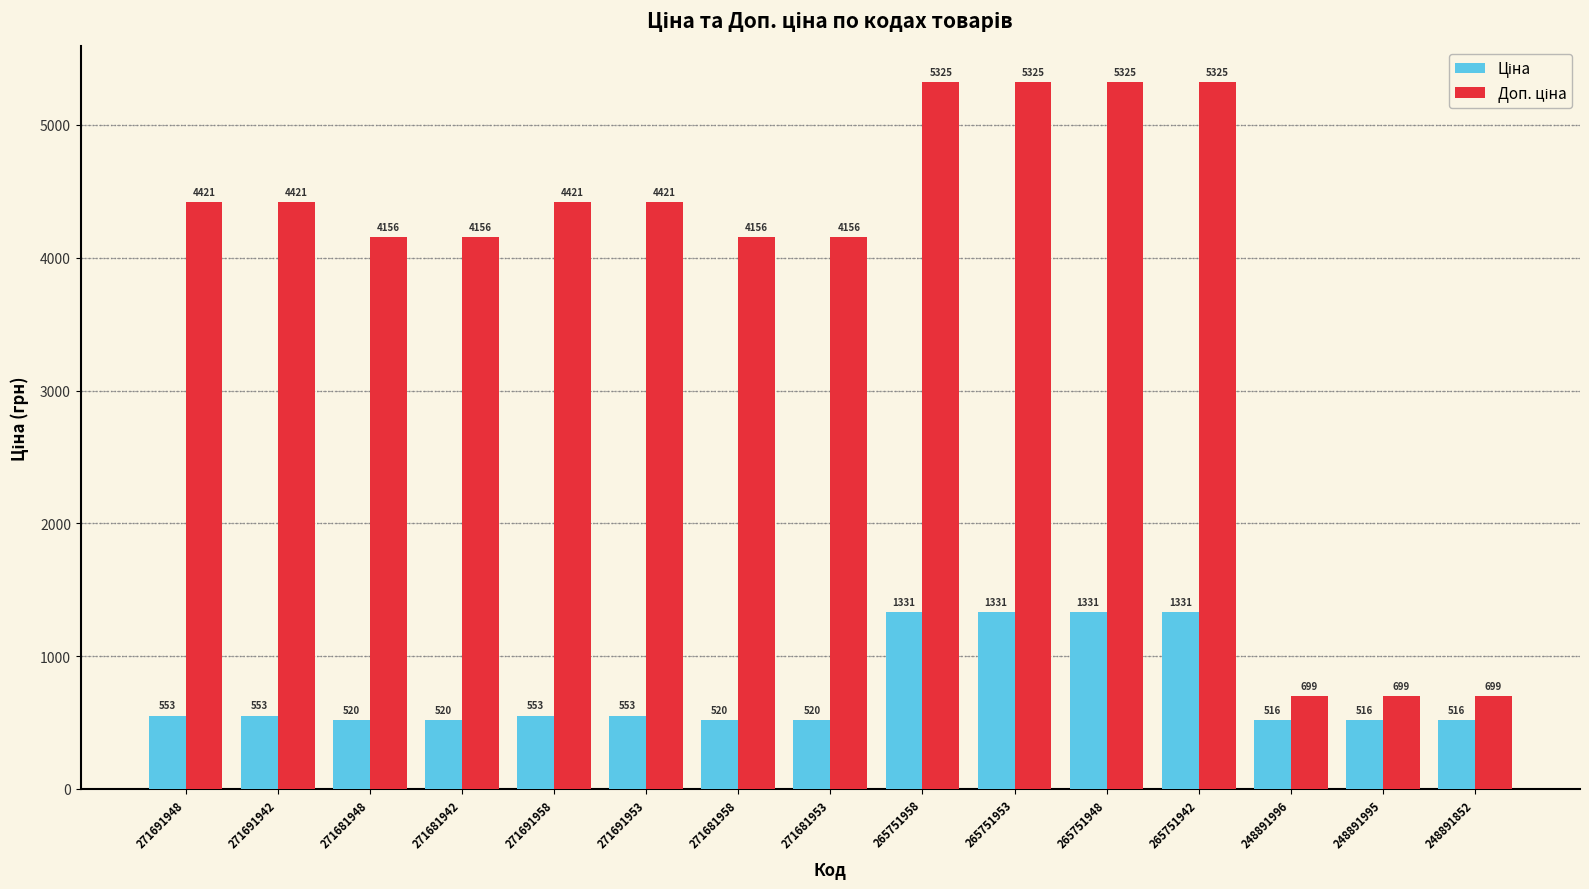

At how many categories does at least one series exceed 1448?

12